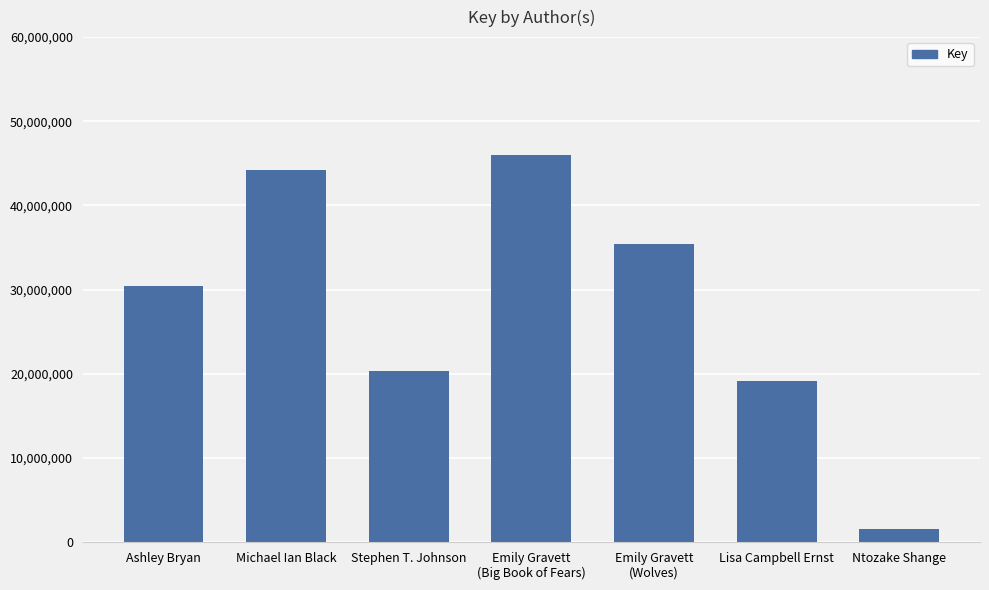

What is the label of the 6th bar from the left?

Lisa Campbell Ernst